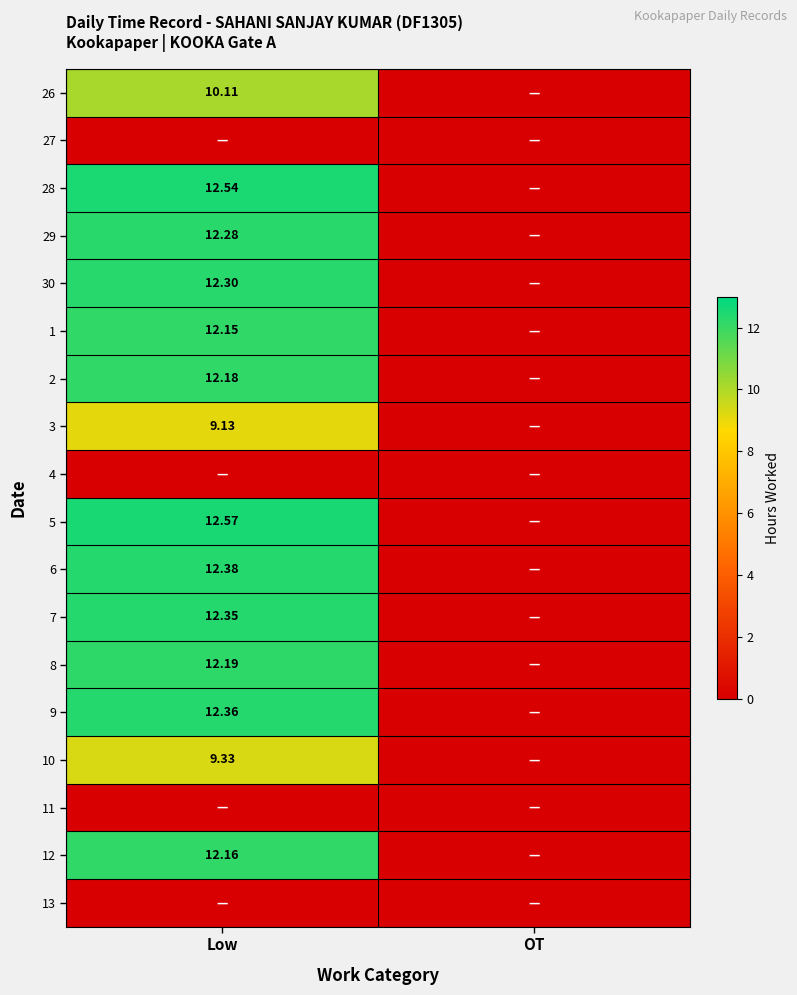

Which category has the highest value across all series?

Low